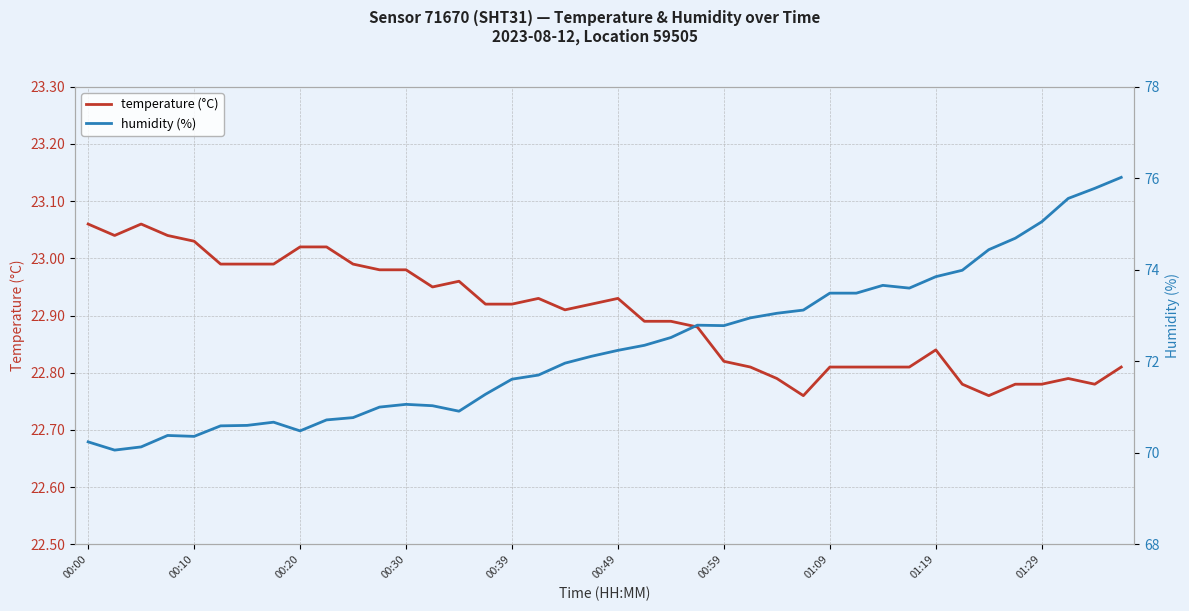

What is the greatest value displayed?

76.0